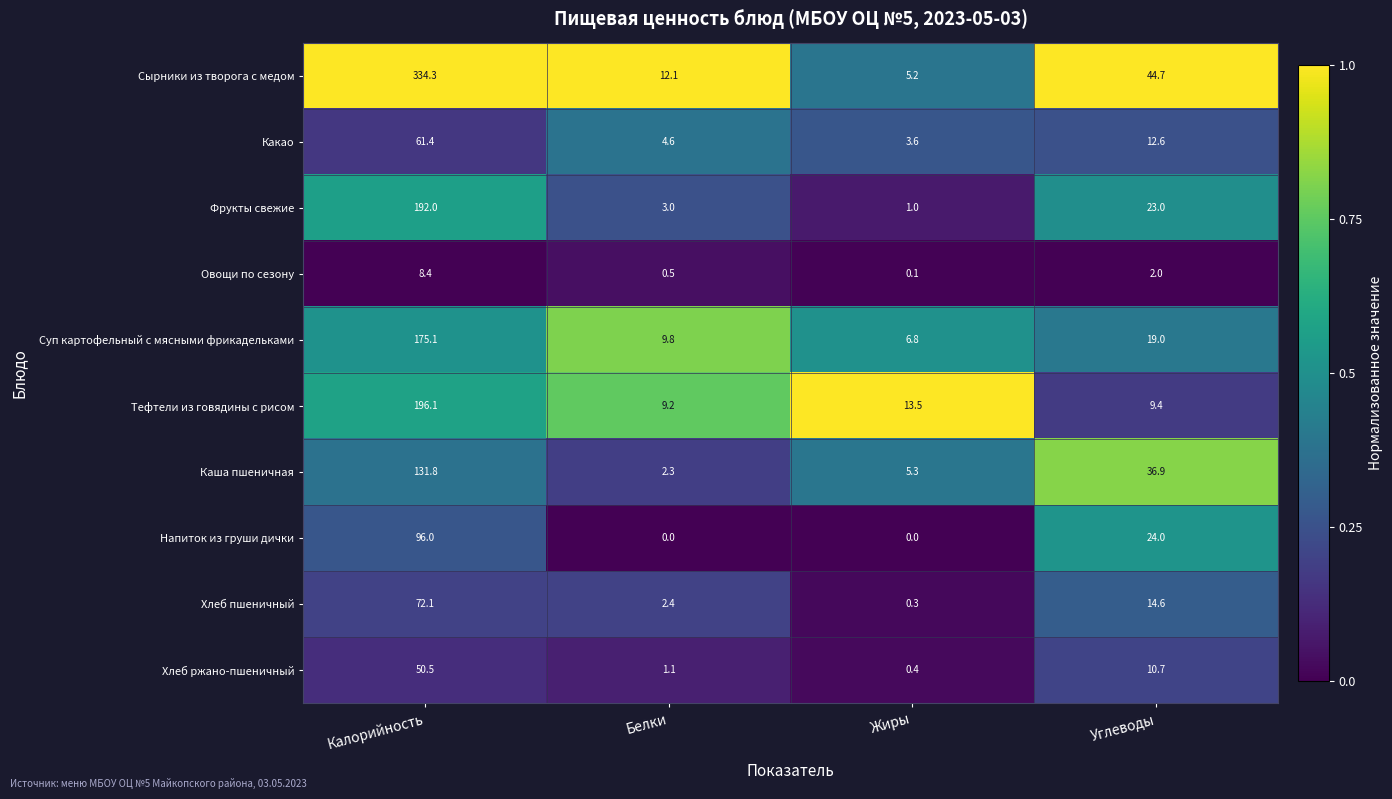

The Суп картофельный с мясными фрикадельками series shows 19.0 at Углеводы. True or false?

True